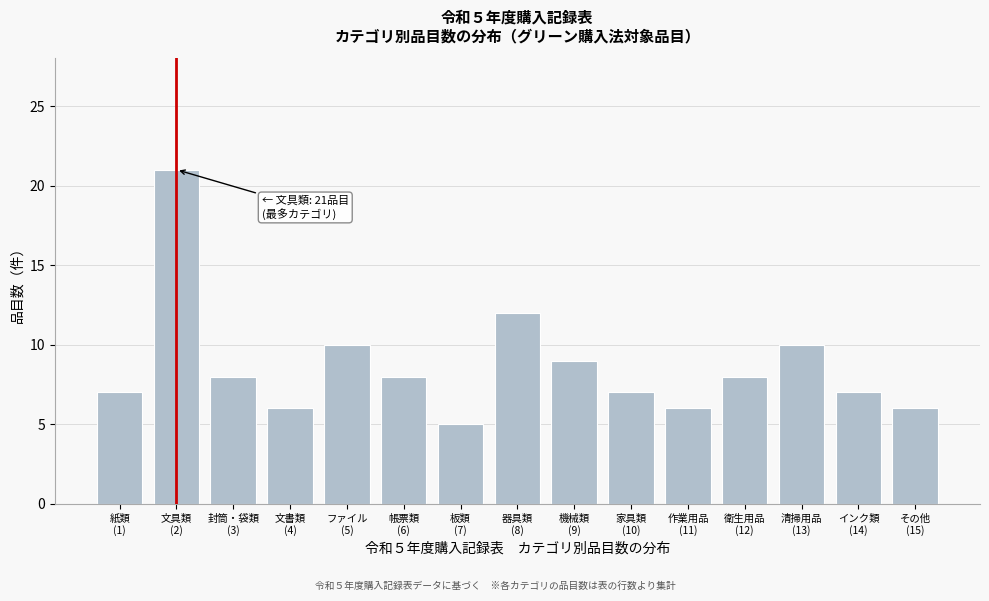

Reading right to left, extract all data points from this chart.

6	7	10	8	6	7	9	12	5	8	10	6	8	21	7